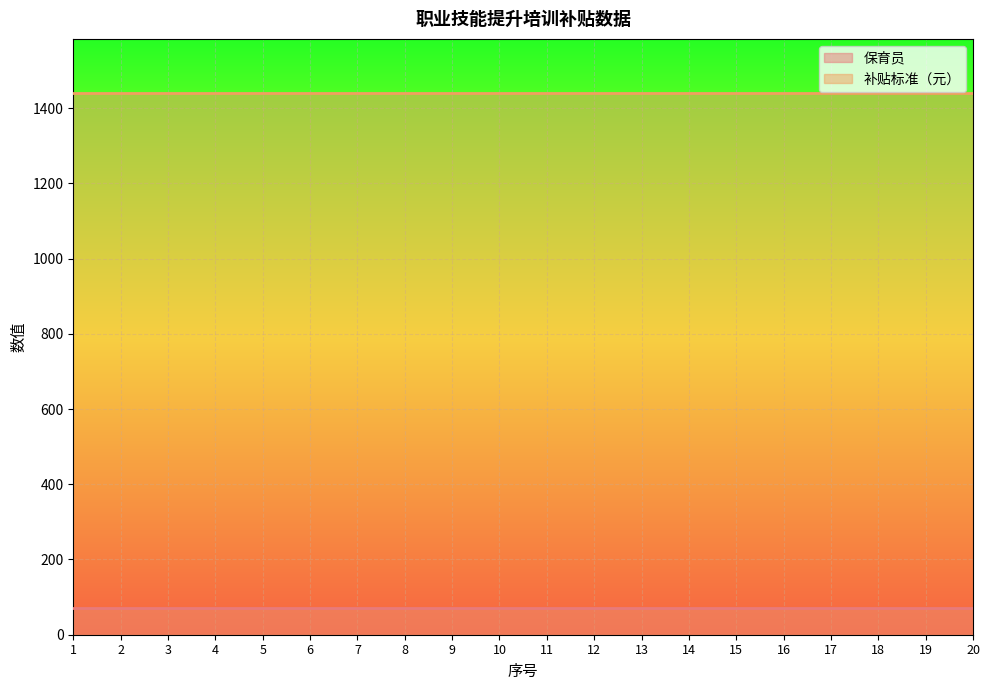

What is the greatest value displayed?

1440